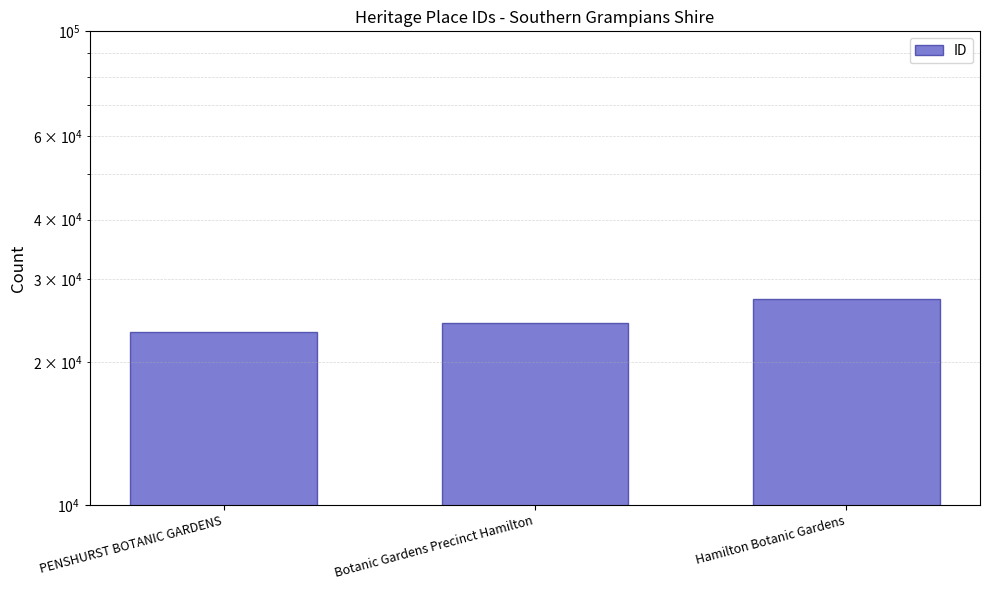

At which category does the chart reach its peak across all series?

Hamilton Botanic Gardens